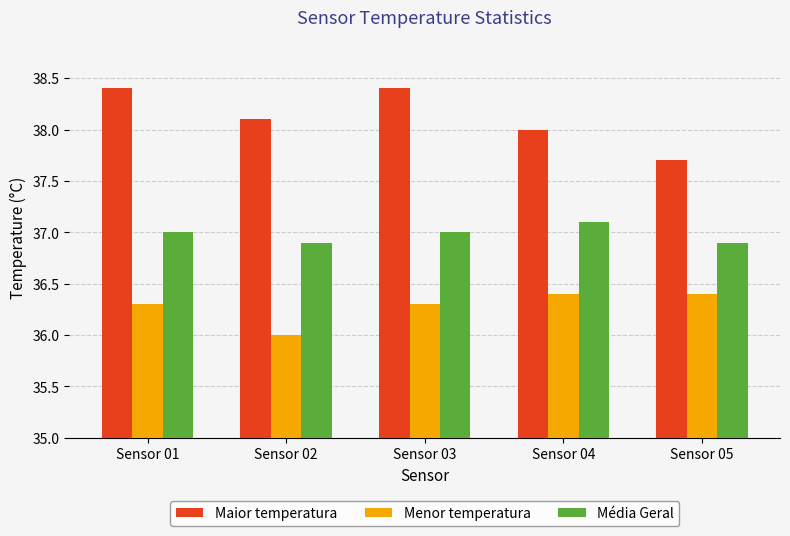

What is the highest value of the Média Geral series?

37.1